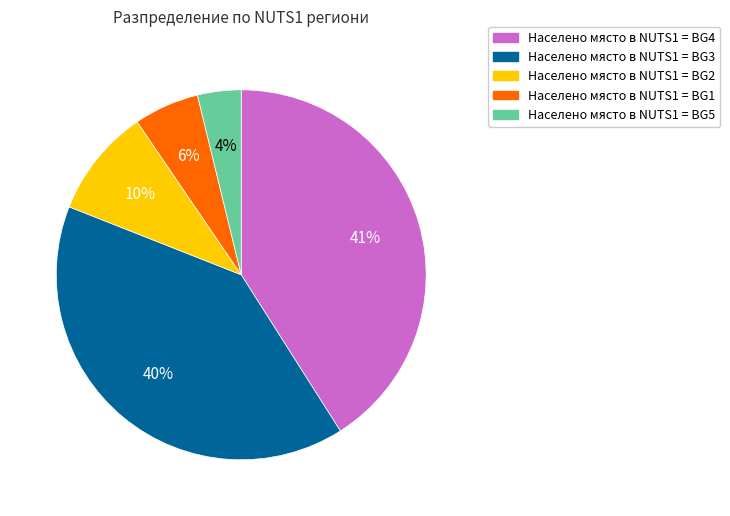

Is there a majority slice in this chart?

No